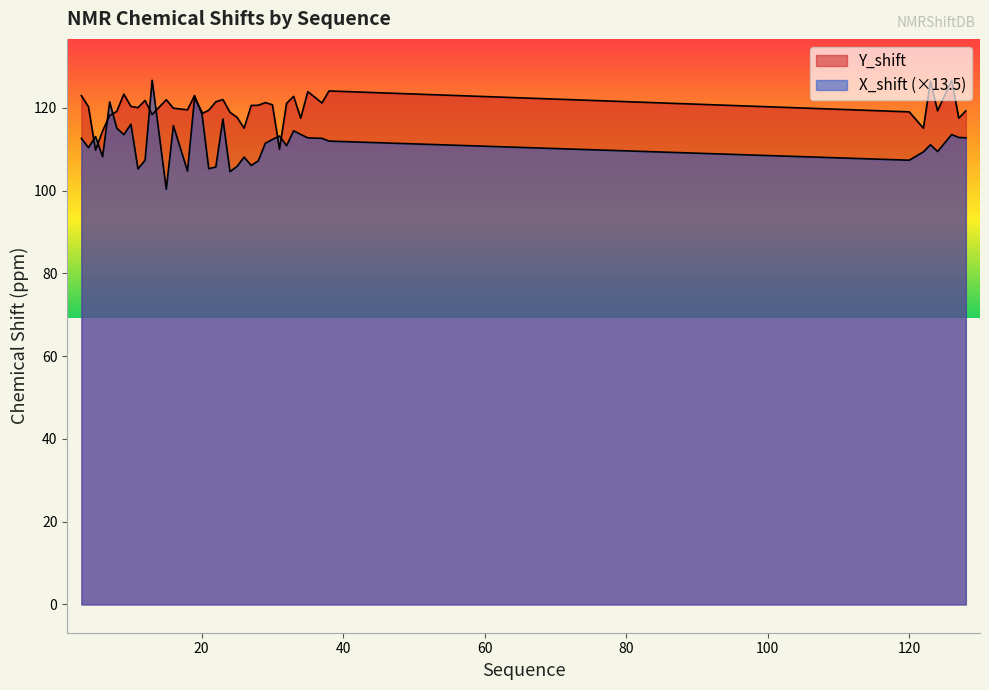

The Y_shift series shows 69.8 at 34. True or false?

False